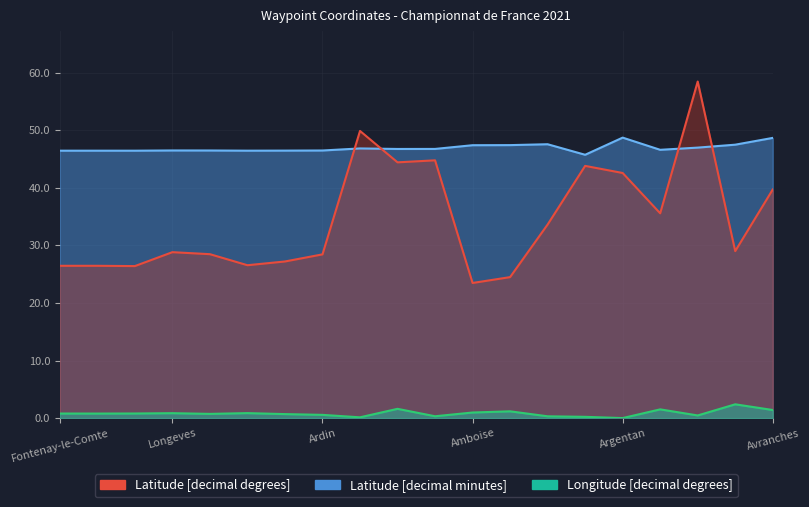

List the series in order of their peak value, highest first.

Latitude [decimal minutes], Latitude [decimal degrees], Longitude [decimal degrees]